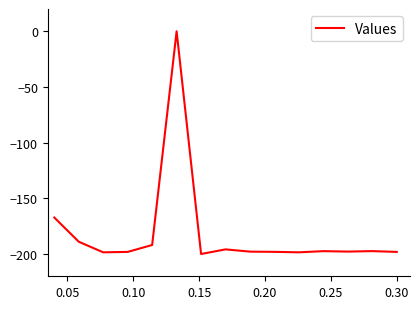

What is the smallest value displayed?

-200.0